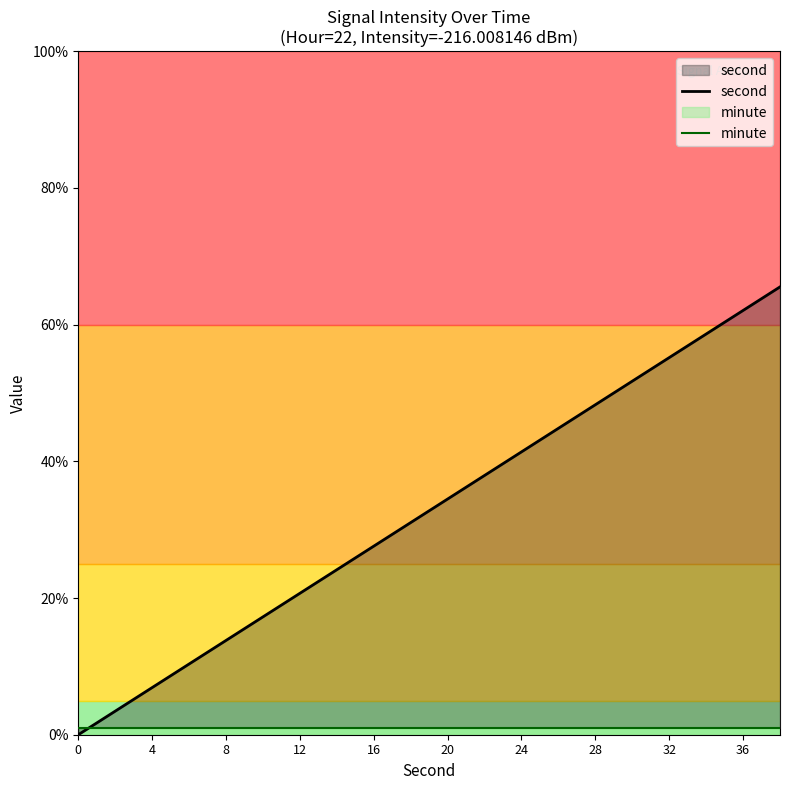

Does the chart have visible grid lines?

No